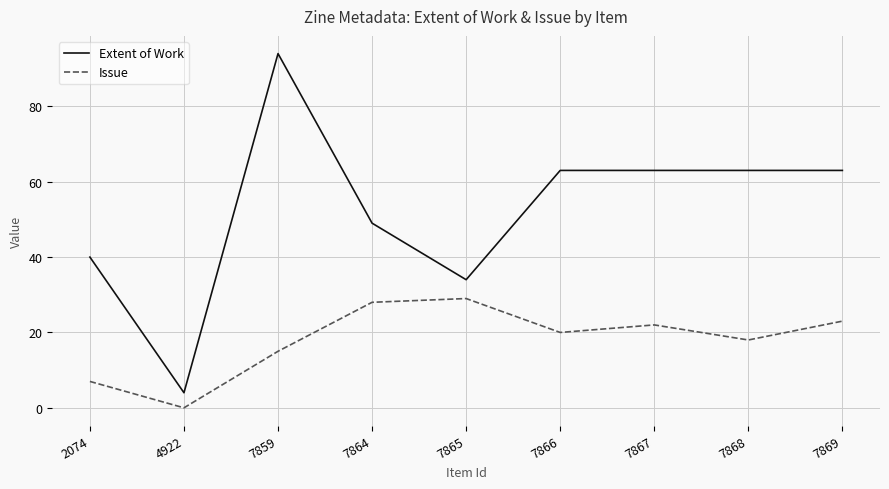

Which series has the largest total across all categories?

Extent of Work